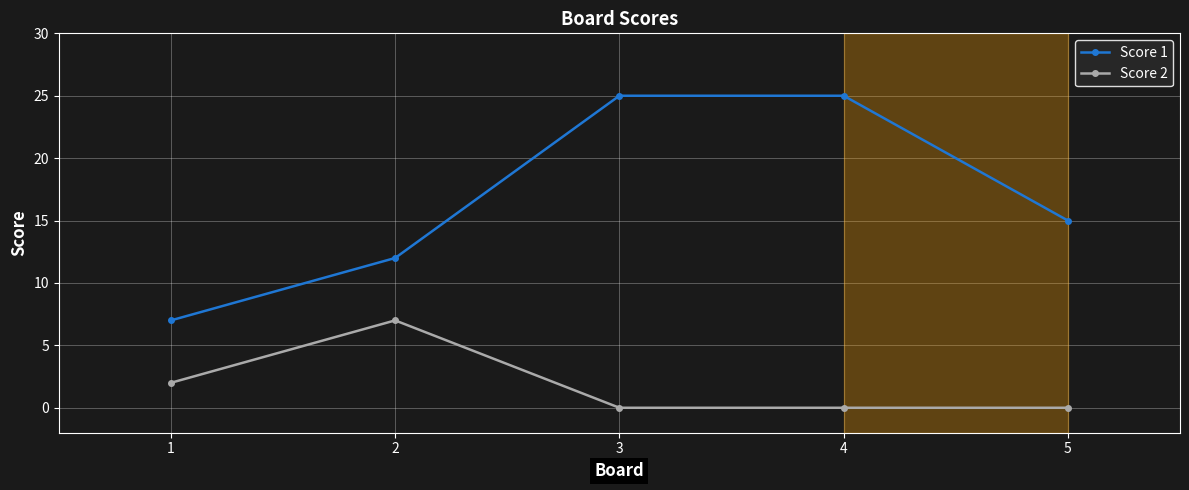

The value of Score 2 at 4 is 0. True or false?

True